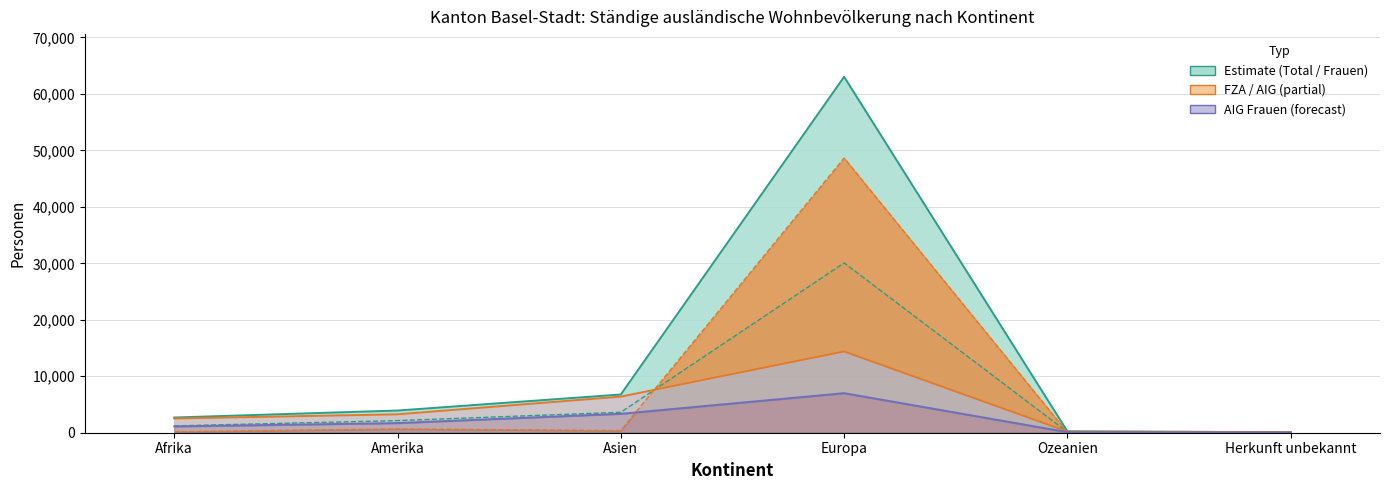

Which series has the largest total across all categories?

Total